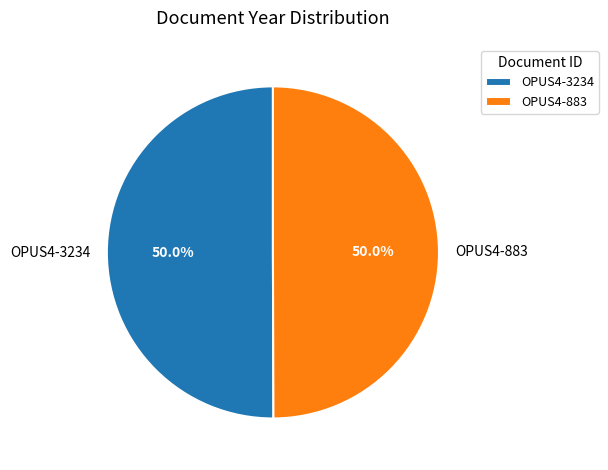

What percentage is NOT represented by OPUS4-883?

50.0%